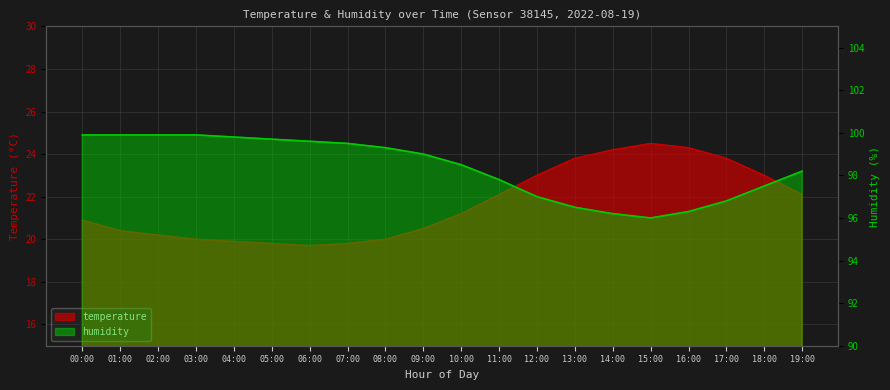

True or false: humidity has more than 1 points higher than both neighbors.

False